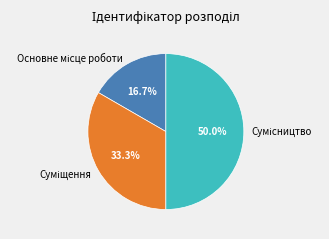

Count the number of slices in the pie.

3